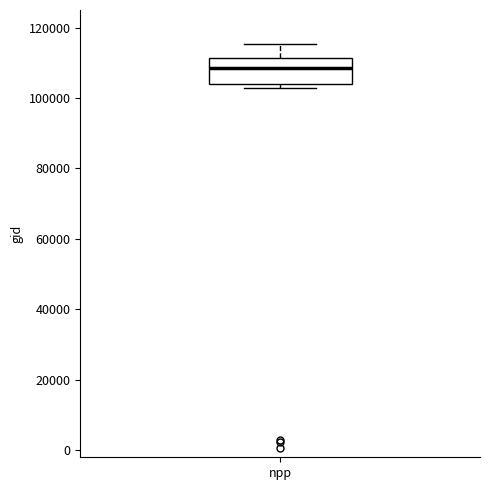

Read this box plot against the y-axis: the position of the median line, the range covered by the box, and the ends of both whiskers. The values are not printed on the chart, so give them approximately, as read against the axis.

median 108000, box 104000 to 112000, whiskers 102000 to 116000